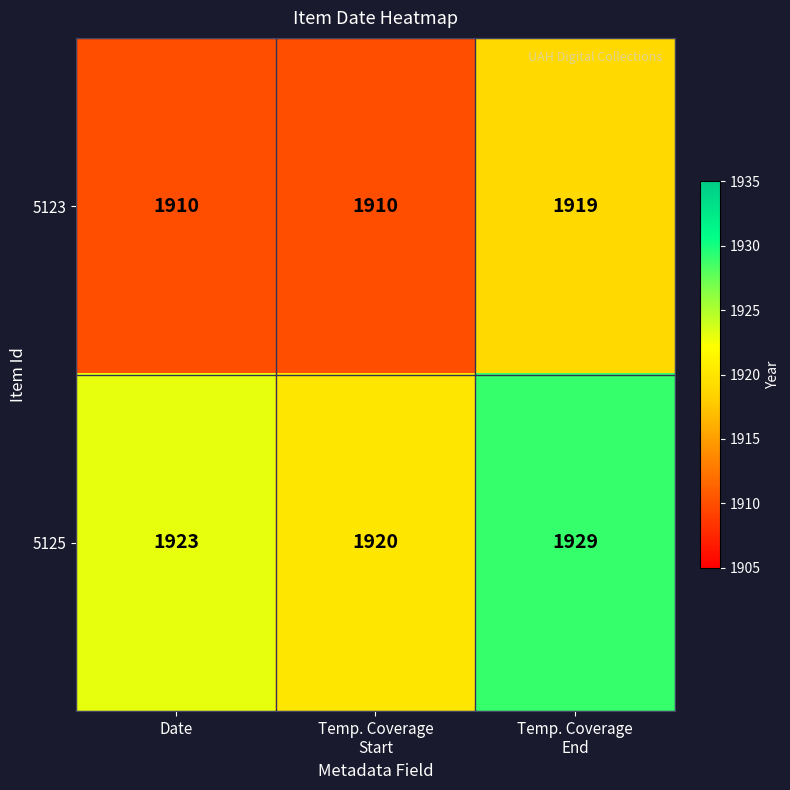

What is the sum of all 5123 values?

5739